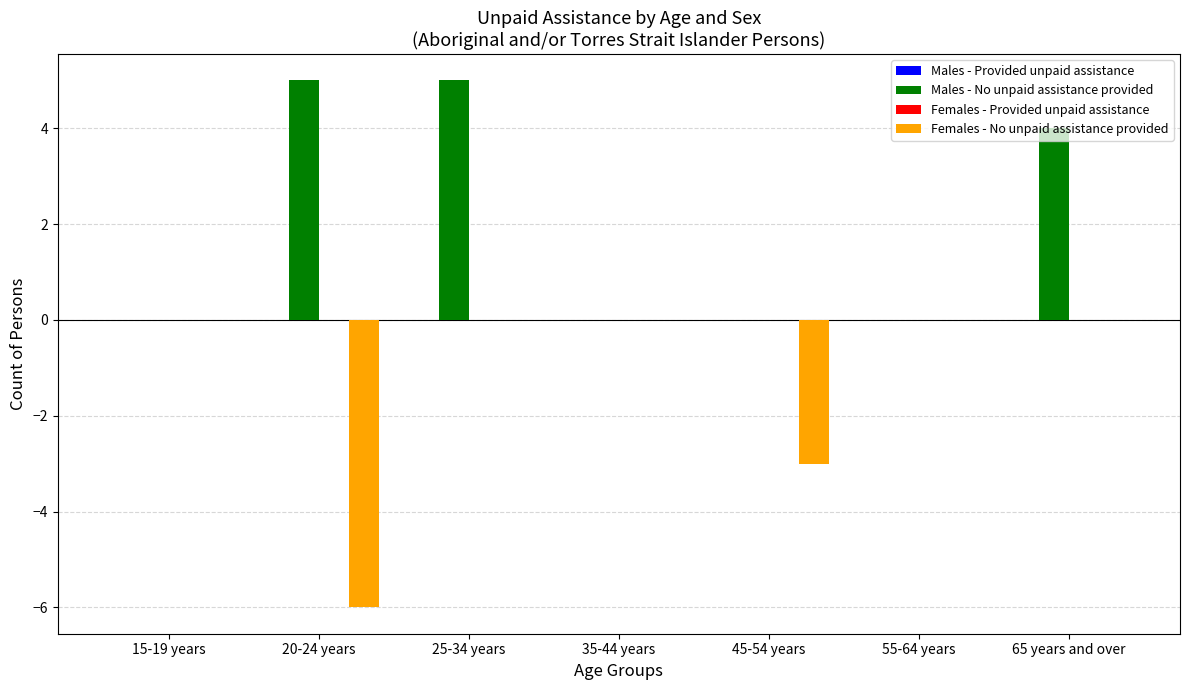

What is the sum of the Females - No unpaid assistance provided values at 25-34 years and 20-24 years?

-6